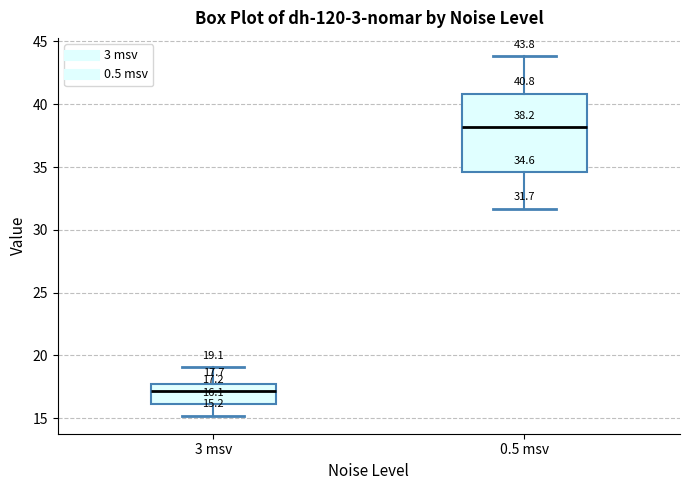

Comparing the boxes themselves (not the whiskers), which one is the tallest?

0.5 msv